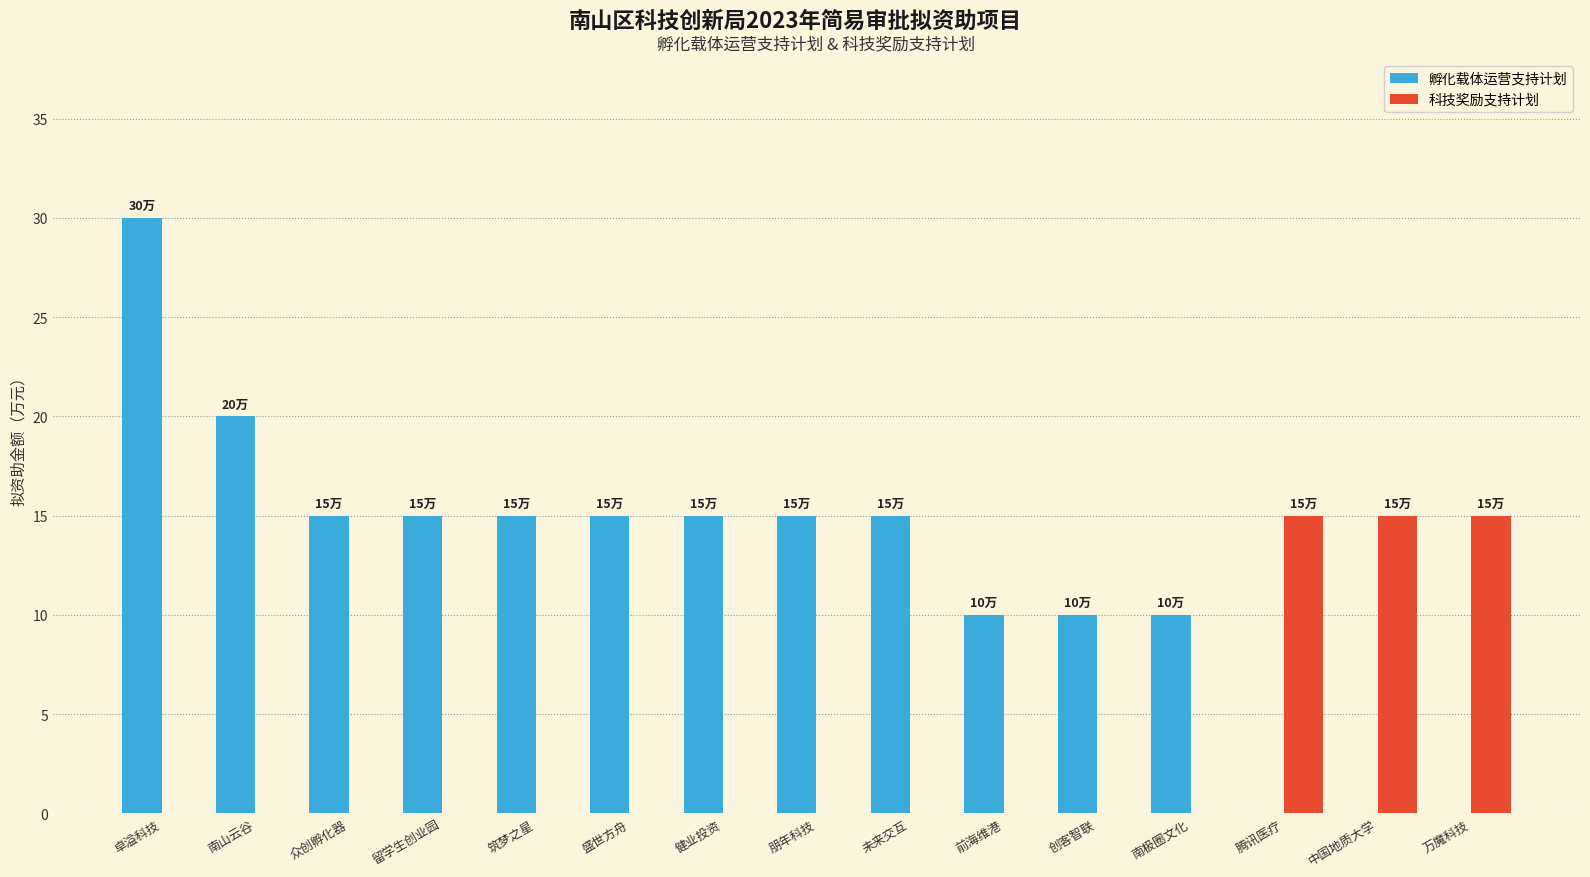

Count the number of categories in the chart.

15